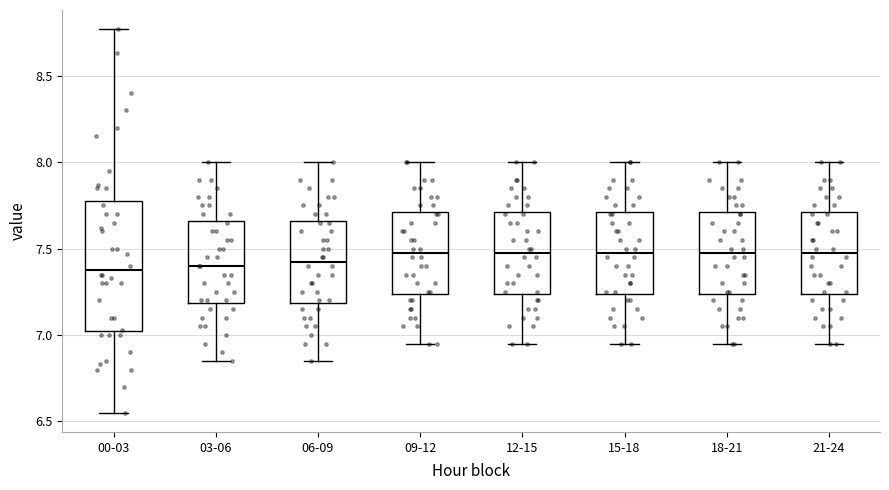

Reading left to right, transcribe this box plot: for each box, give where its median line is, the range the box spans, and where its two whiskers end, as read against the y-axis. The values are not printed on the chart, so give them approximately, as read against the axis.

00-03: median 7.40, box 7.00 to 7.80, whiskers 6.55 to 8.75
03-06: median 7.40, box 7.20 to 7.65, whiskers 6.85 to 8.00
06-09: median 7.45, box 7.20 to 7.65, whiskers 6.85 to 8.00
09-12: median 7.50, box 7.25 to 7.70, whiskers 6.95 to 8.00
12-15: median 7.50, box 7.25 to 7.70, whiskers 6.95 to 8.00
15-18: median 7.50, box 7.25 to 7.70, whiskers 6.95 to 8.00
18-21: median 7.50, box 7.25 to 7.70, whiskers 6.95 to 8.00
21-24: median 7.50, box 7.25 to 7.70, whiskers 6.95 to 8.00